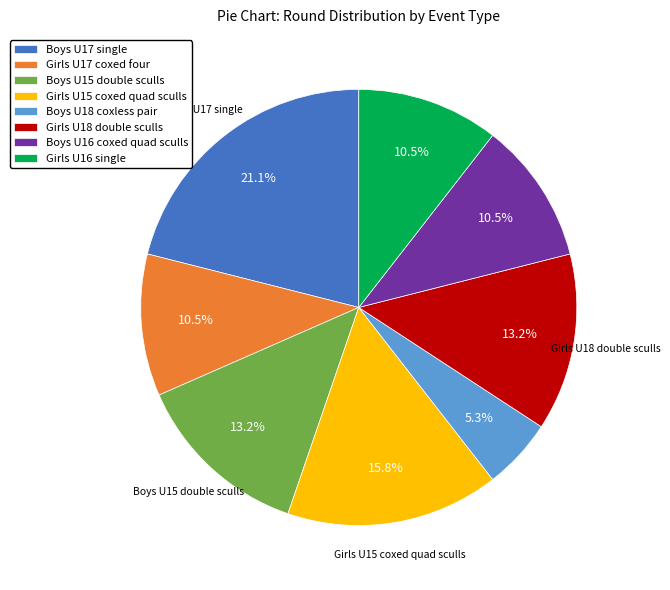

Does any single category account for the majority?

No